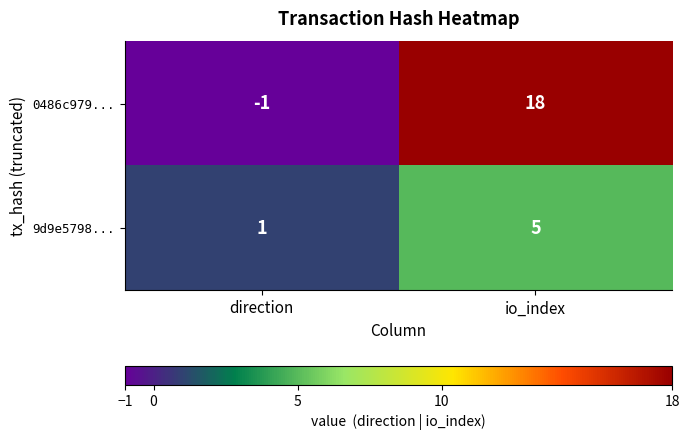

What is the sum of all 0486c979... values?

17